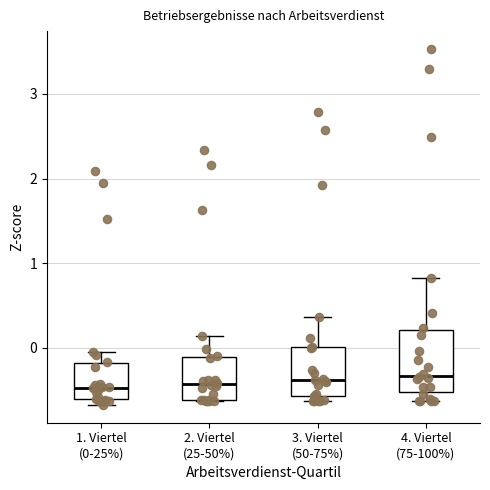

Where does the upper whisker of the box for 1. Viertel (0-25%) end on the y-axis? The values are not printed on the chart, so give them approximately, as read against the axis.

-0.1